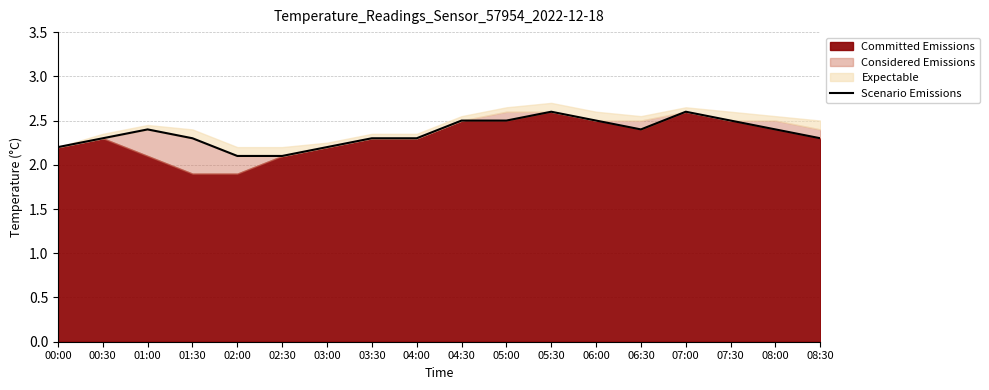

At which category does the chart reach its minimum across all series?

02:00